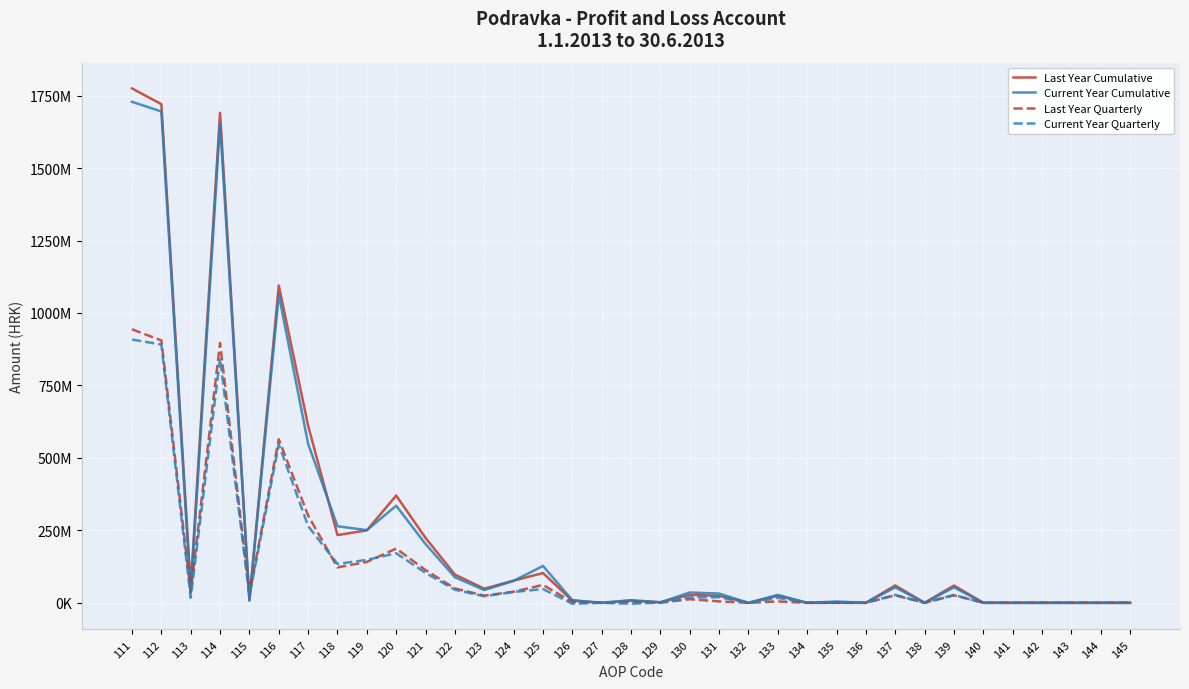

Is the value of Last Year Cumulative at 137 greater than the value of Current Year Quarterly at 139?

Yes